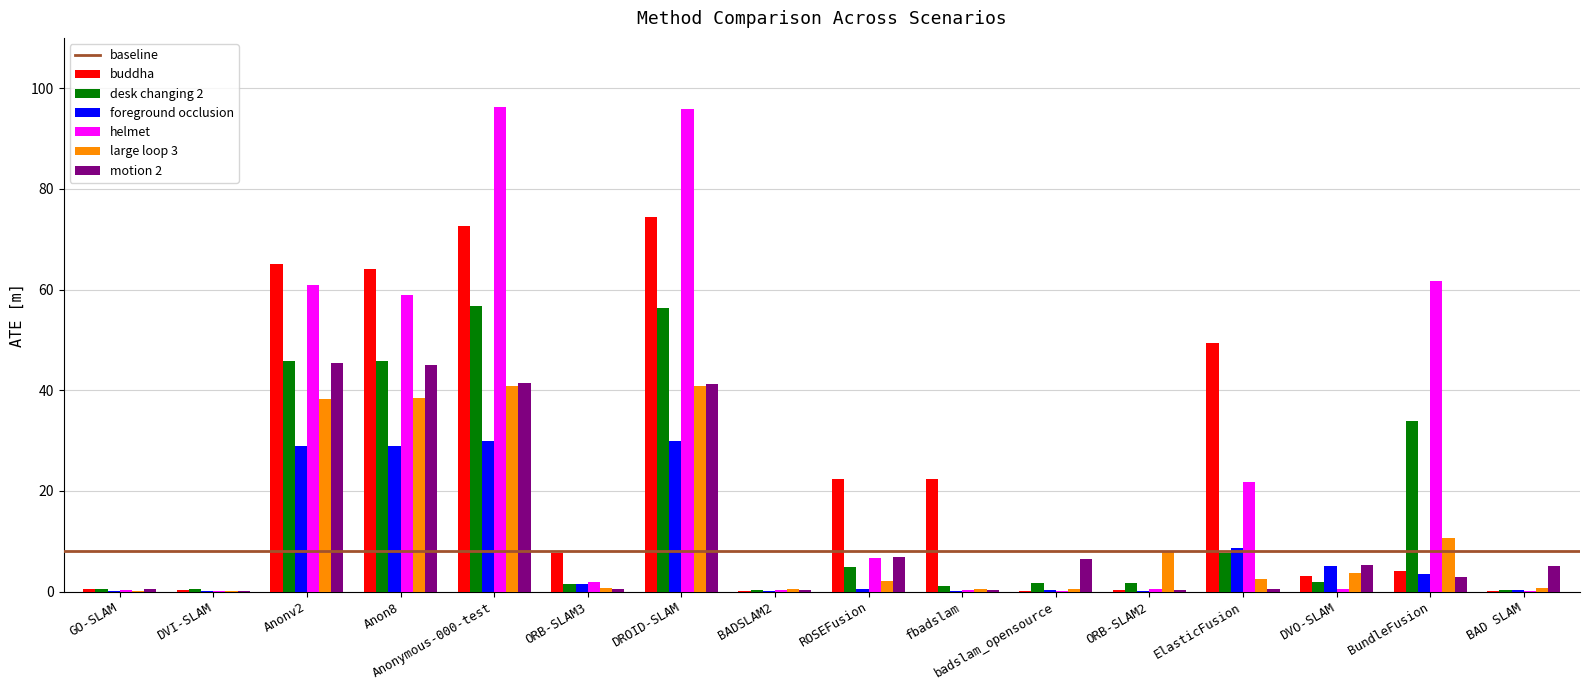

What is the sum of all buddha values?

386.7